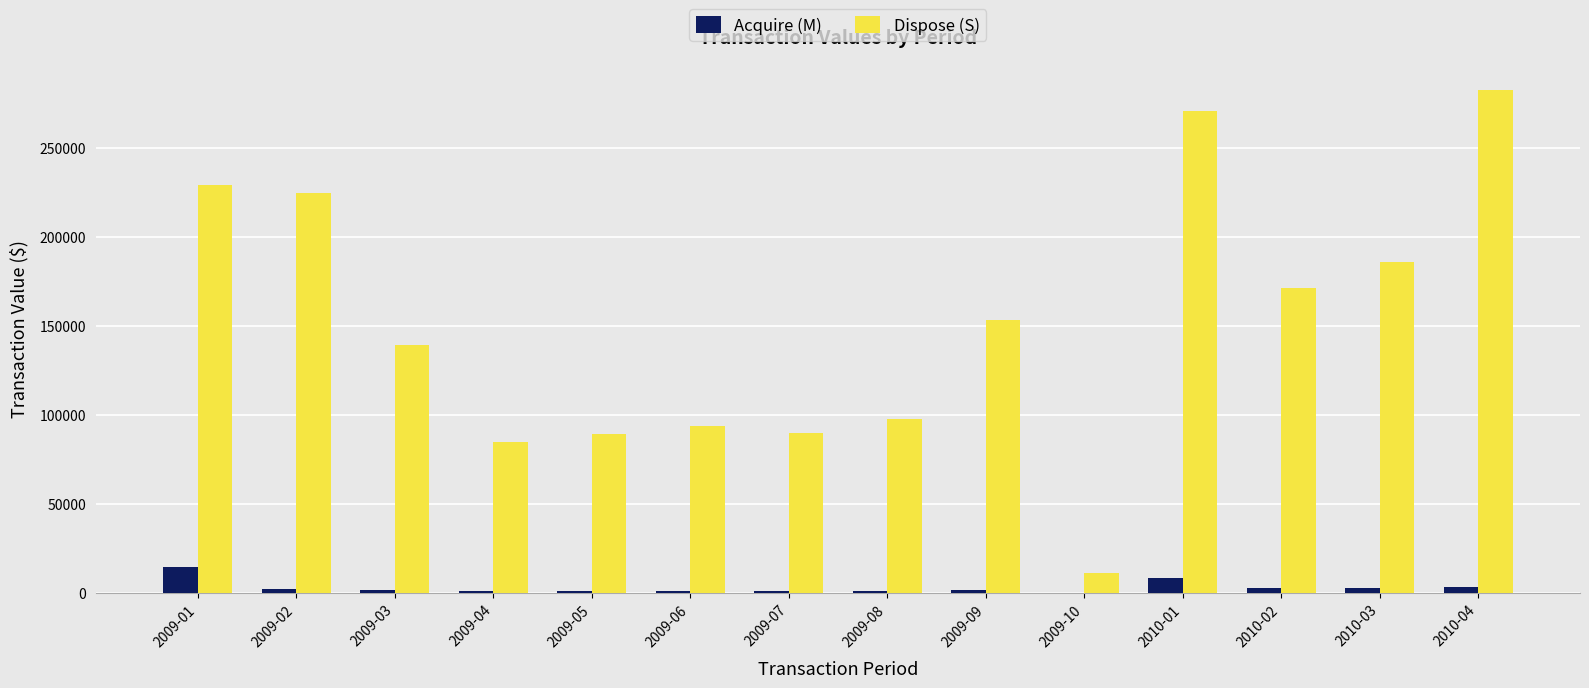

What are all the series names shown in the legend?

Acquire (M), Dispose (S)